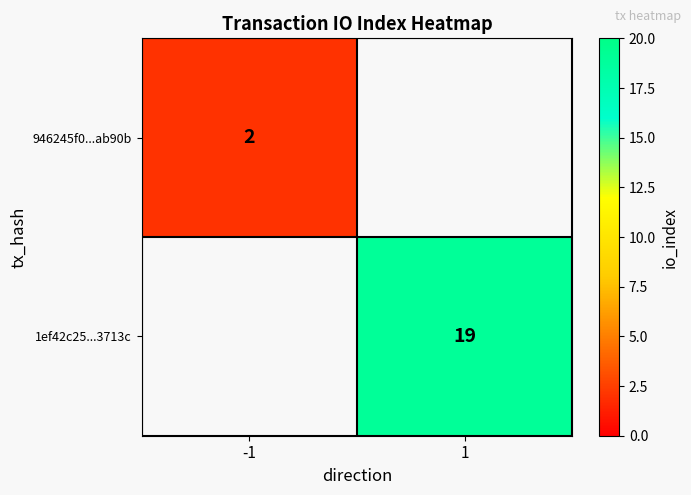

Is it true that 946245f0...ab90b equals 2 at -1?

True